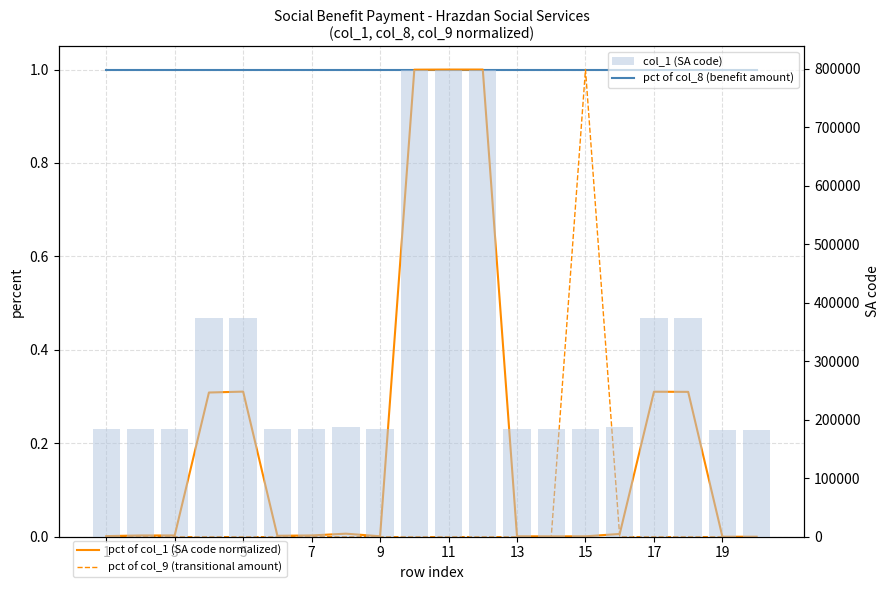

Are the bars horizontal?

No